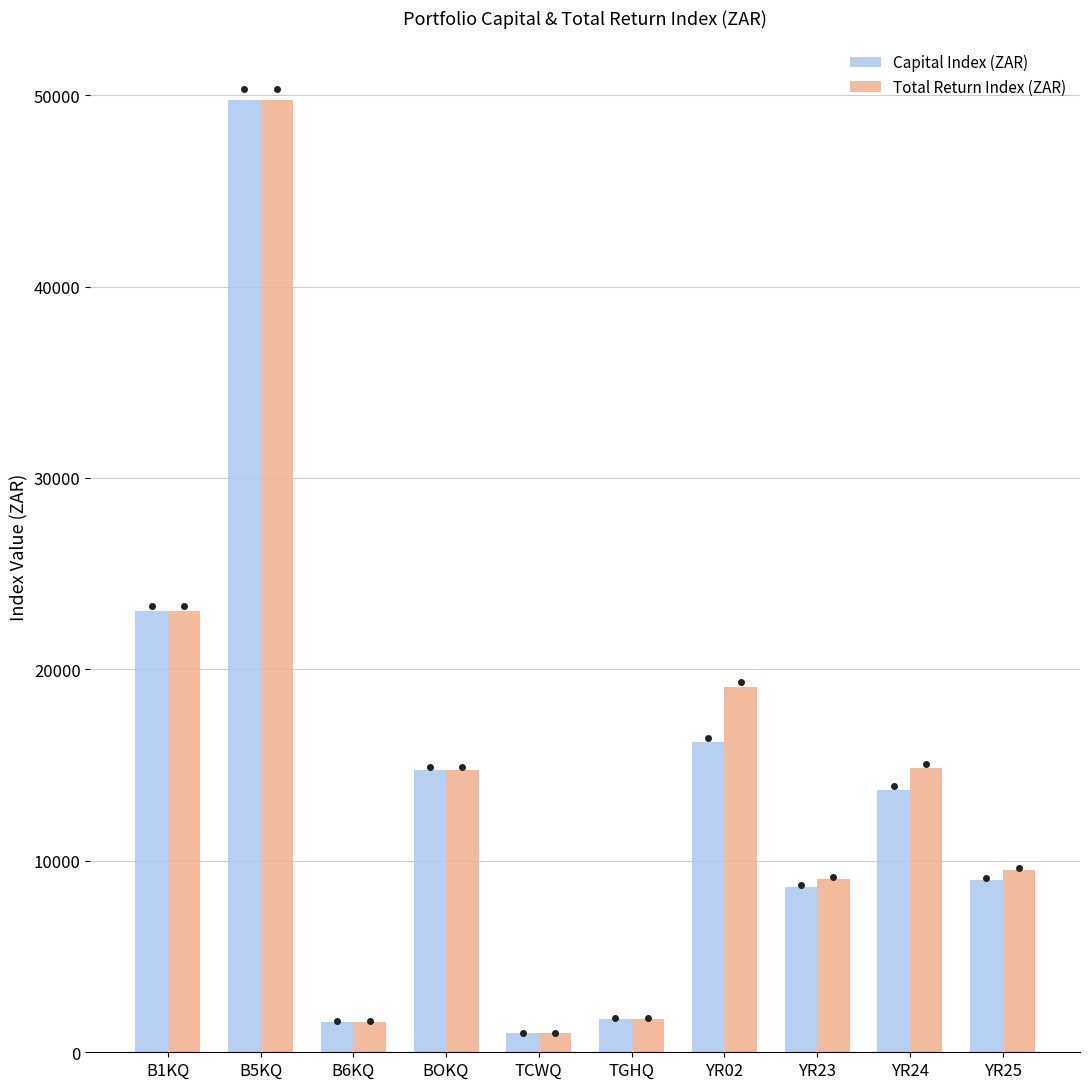

At how many categories does at least one series exceed 48850?

1